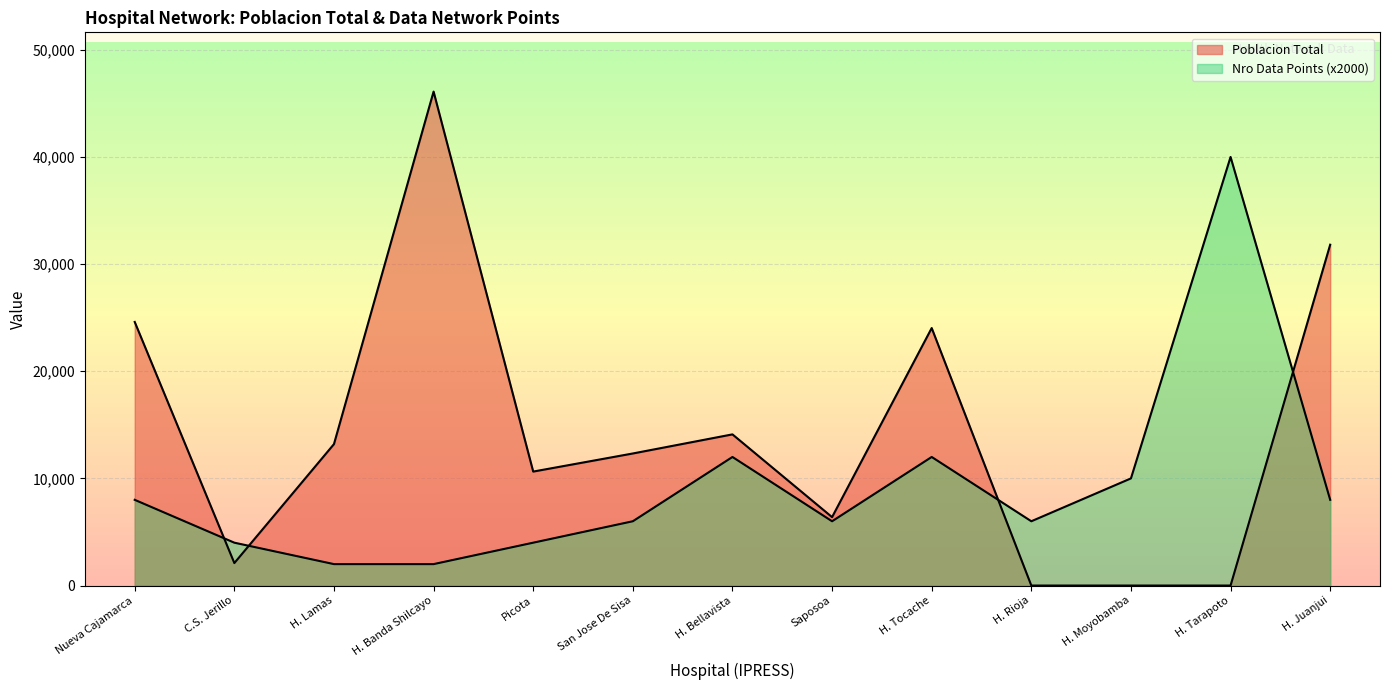

How many categories are shown in the chart?

13